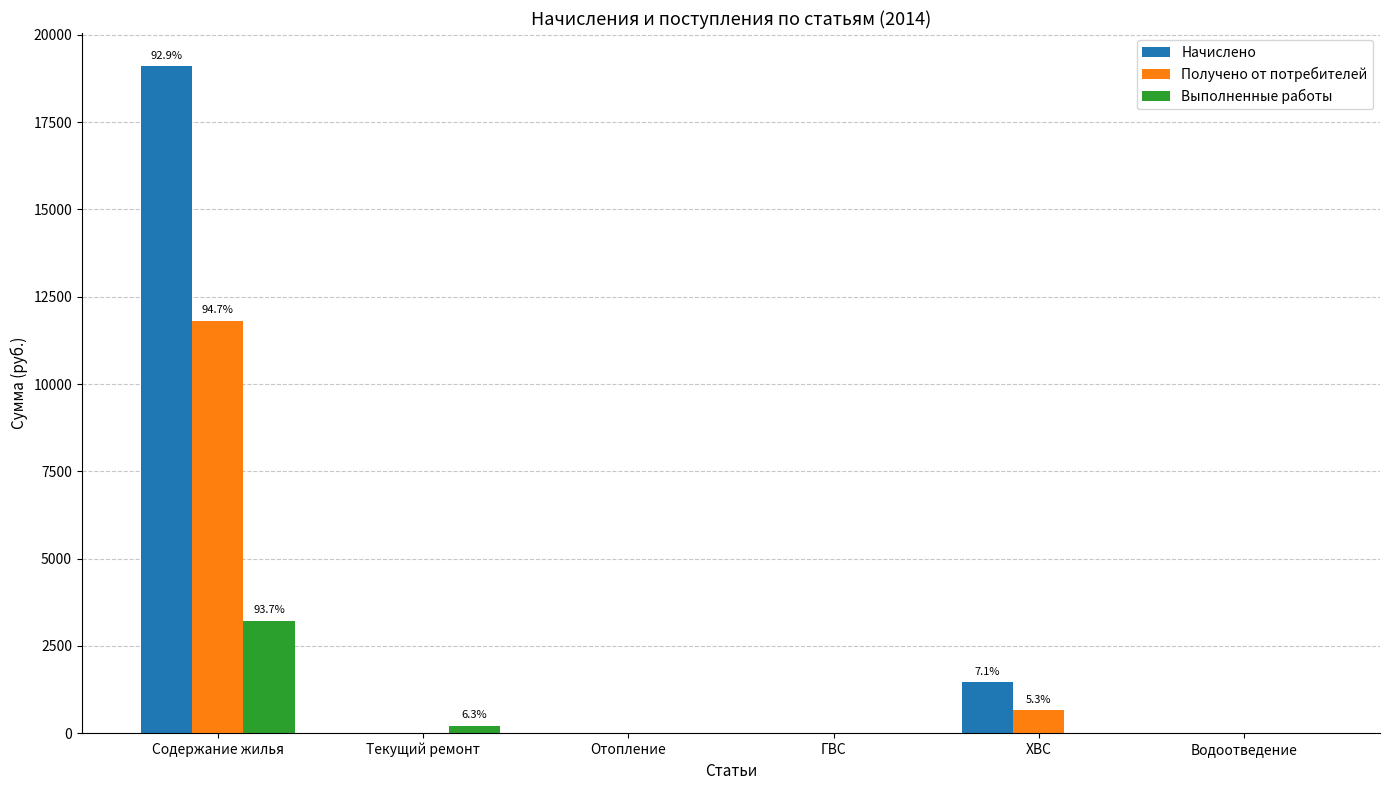

What is the maximum value shown in the chart?

19099.3